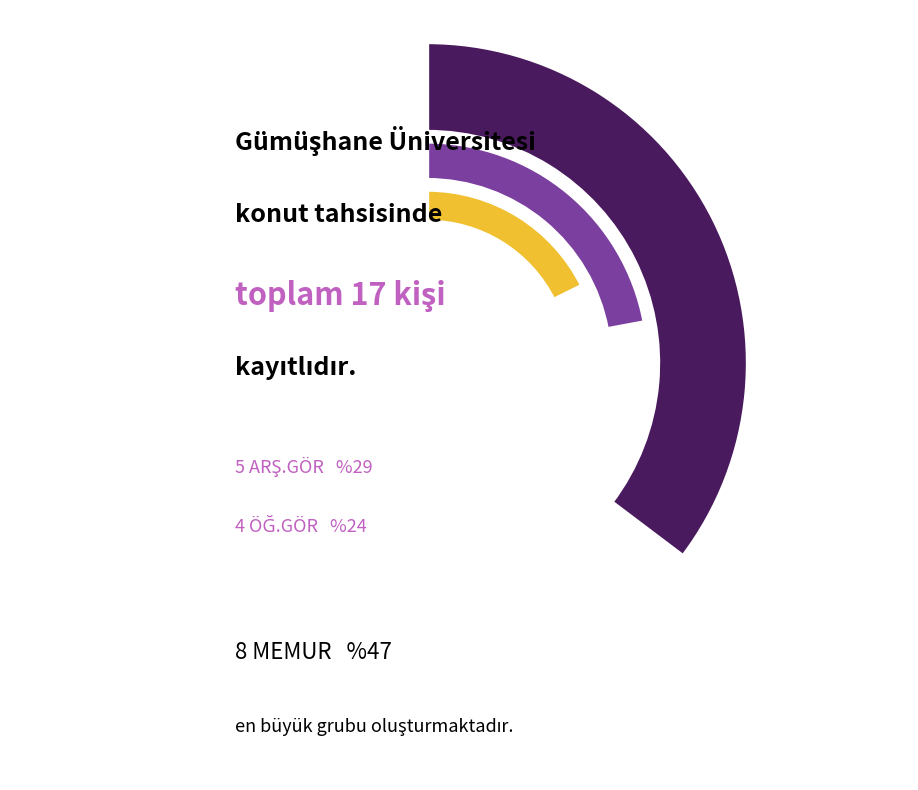

What percentage is the ARŞ.GÖR slice, to the nearest percent?

29%